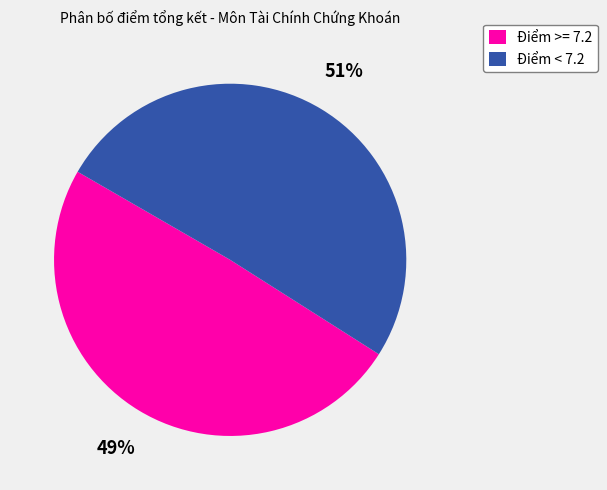

Count the number of slices in the pie.

2